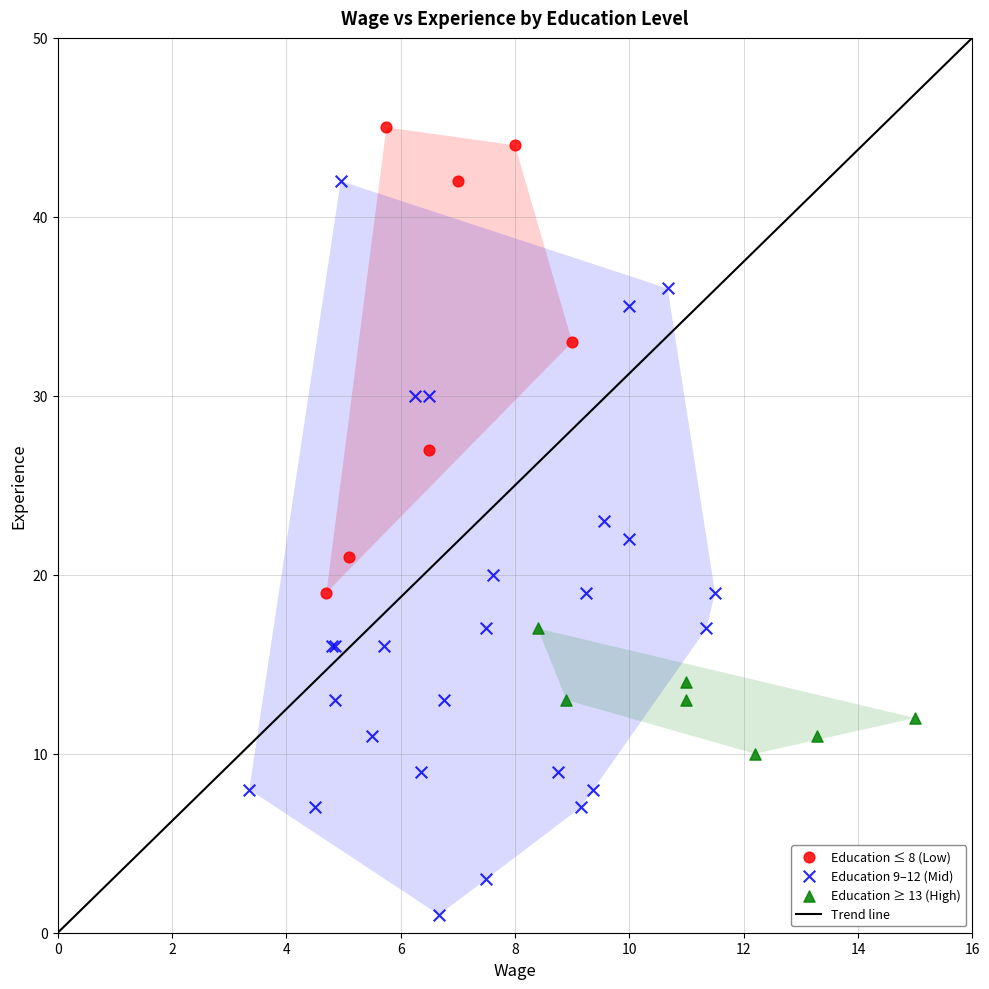

Which series contains the lowest Y value?

Education 9–12 (Mid)